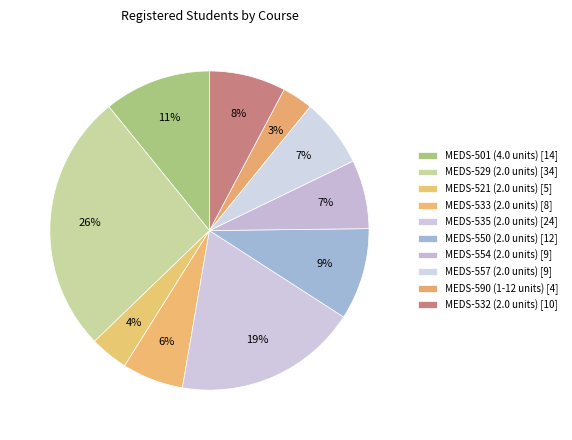

To the nearest percent, what is the difference between the MEDS-535 (2.0 units) [24] and MEDS-532 (2.0 units) [10] slice percentages?

11%